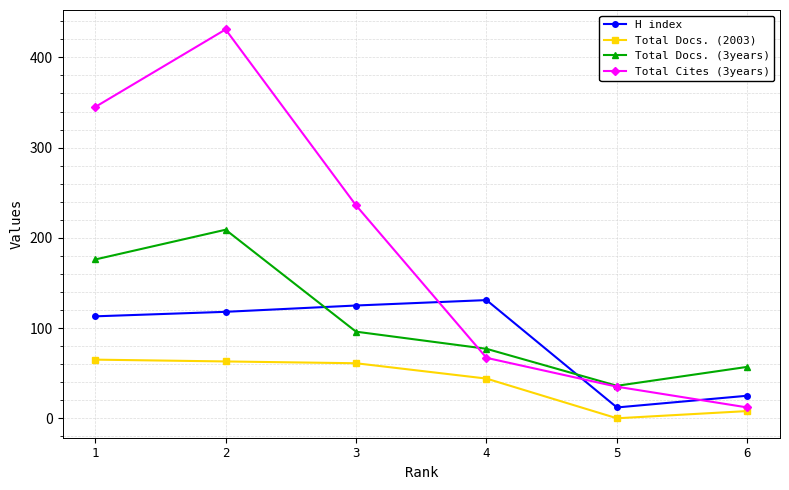

The value of Total Docs. (2003) at 5 is 29. True or false?

False